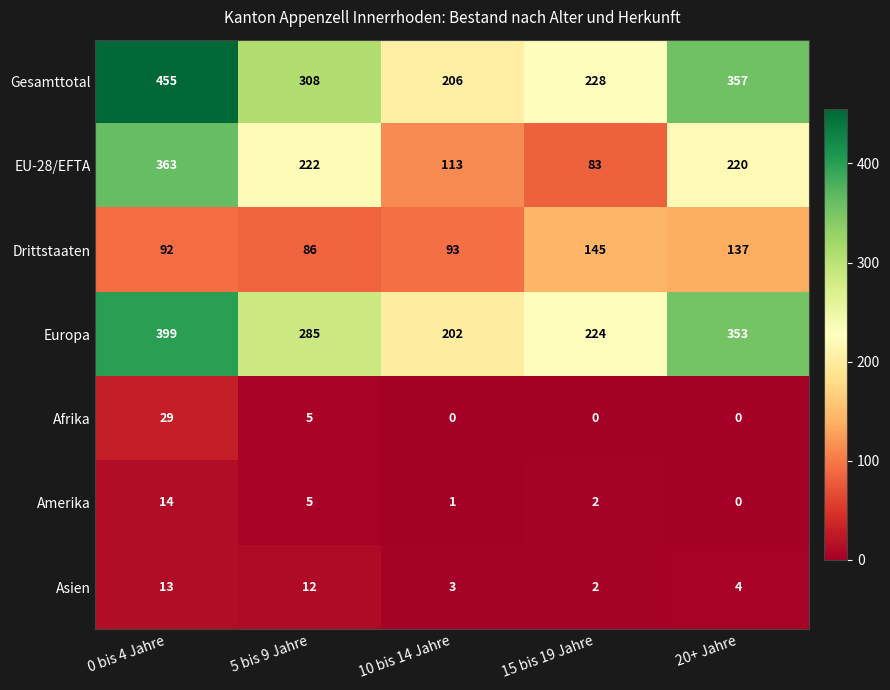

Rank the series by their maximum value, from highest to lowest.

Gesamttotal, Europa, EU-28/EFTA, Drittstaaten, Afrika, Amerika, Asien